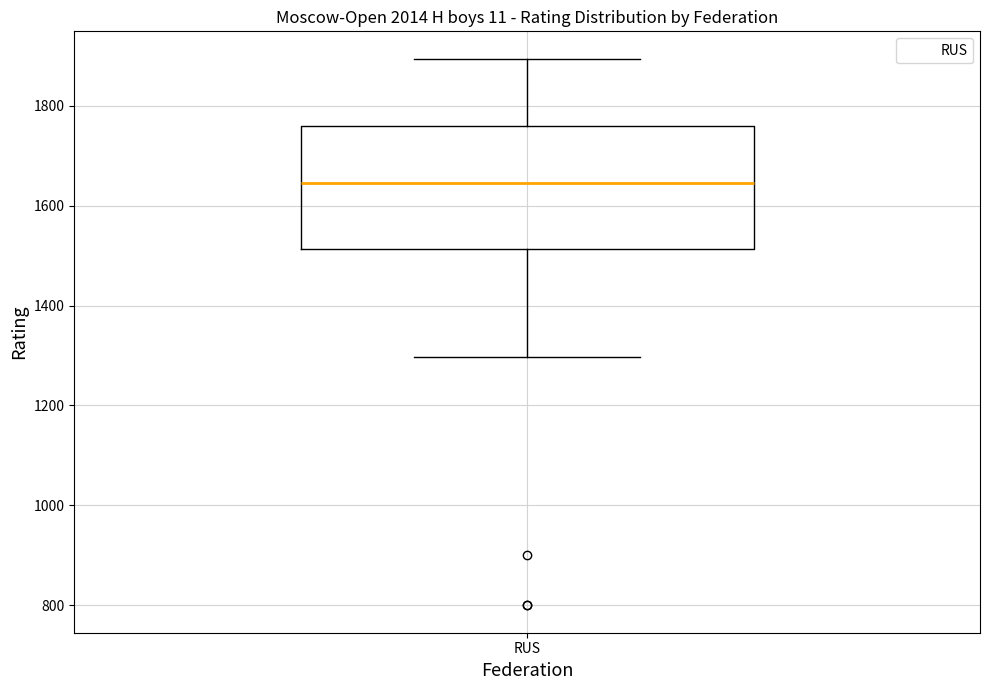

Transcribe this box plot: give where the median line is, the range the box spans, and where the two whiskers end, as read against the y-axis. The values are not printed on the chart, so give them approximately, as read against the axis.

median 1640, box 1520 to 1760, whiskers 1300 to 1900